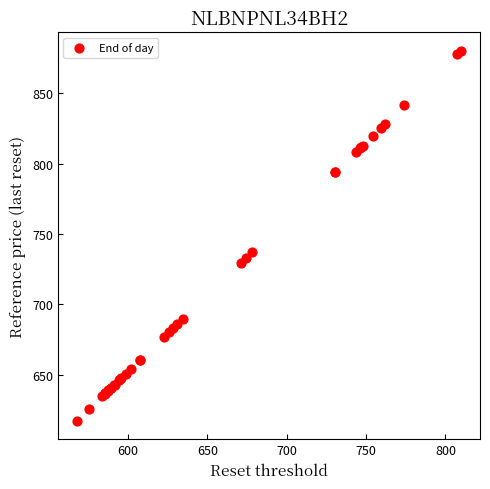

What Y value in the scatter plot is closest to 748?

737.0